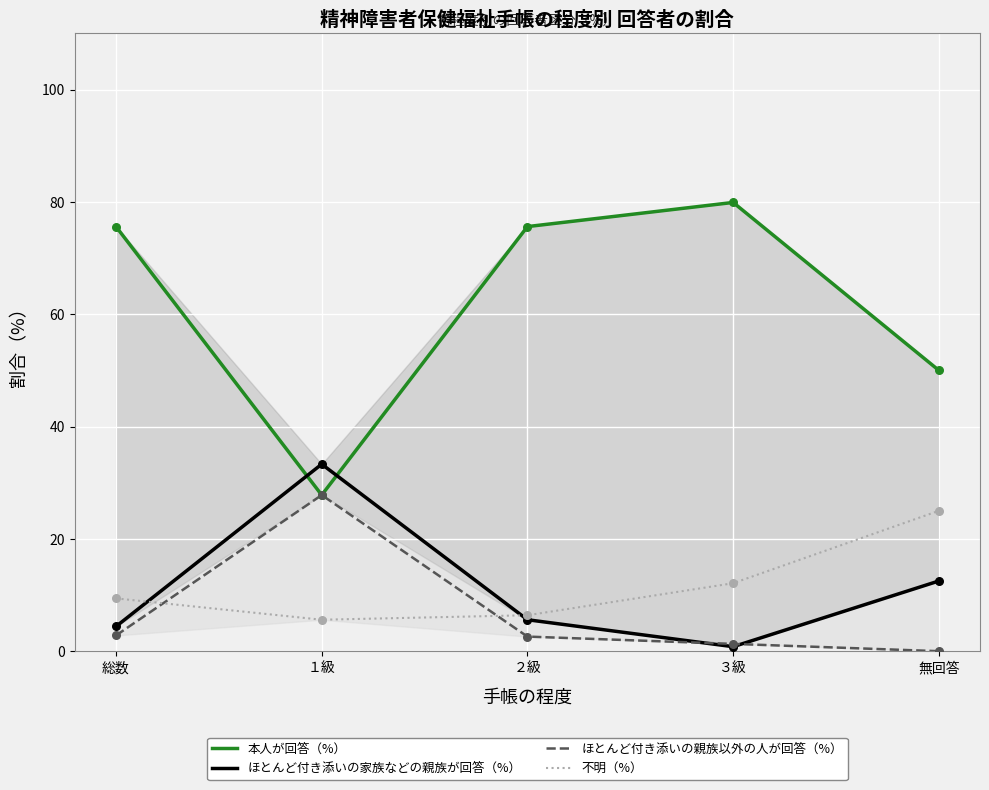

What is the total value across all series at １級?

94.5